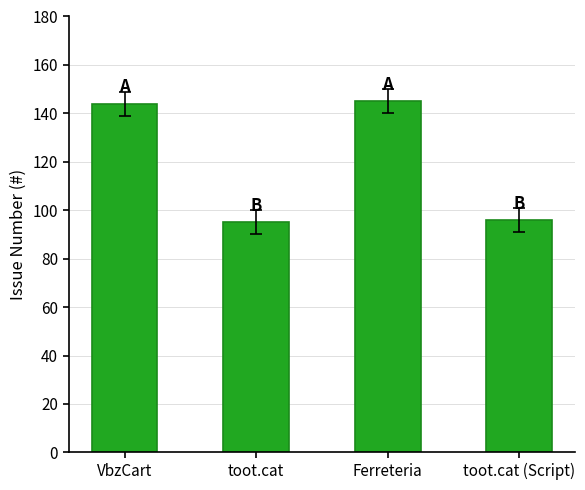

What value does the data have at toot.cat?

95